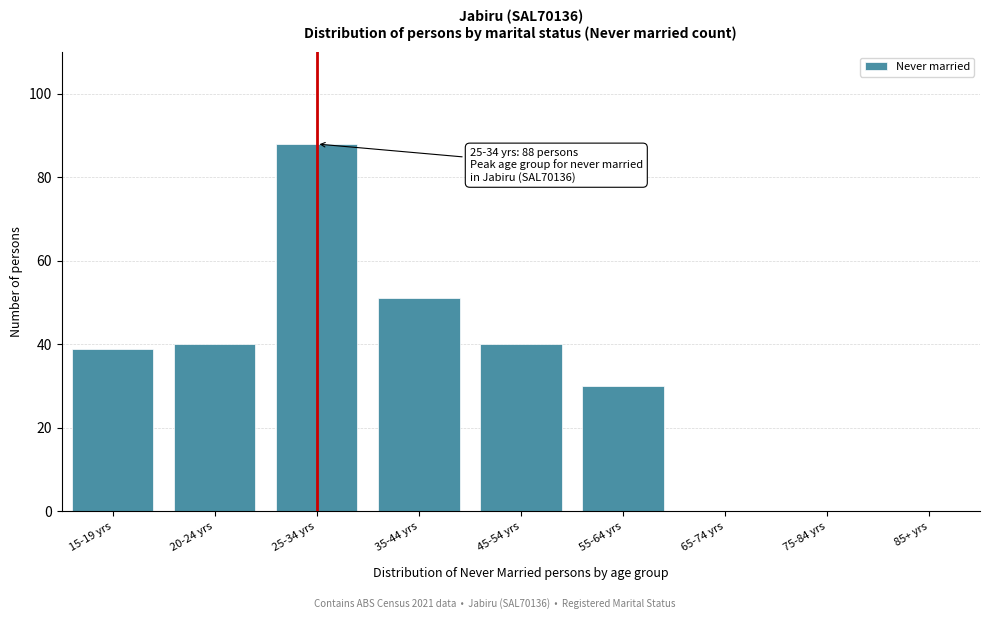

Reading left to right, what are all the values shown in this chart?

15-19 yrs=39	20-24 yrs=40	25-34 yrs=88	35-44 yrs=51	45-54 yrs=40	55-64 yrs=30	65-74 yrs=0	75-84 yrs=0	85+ yrs=0